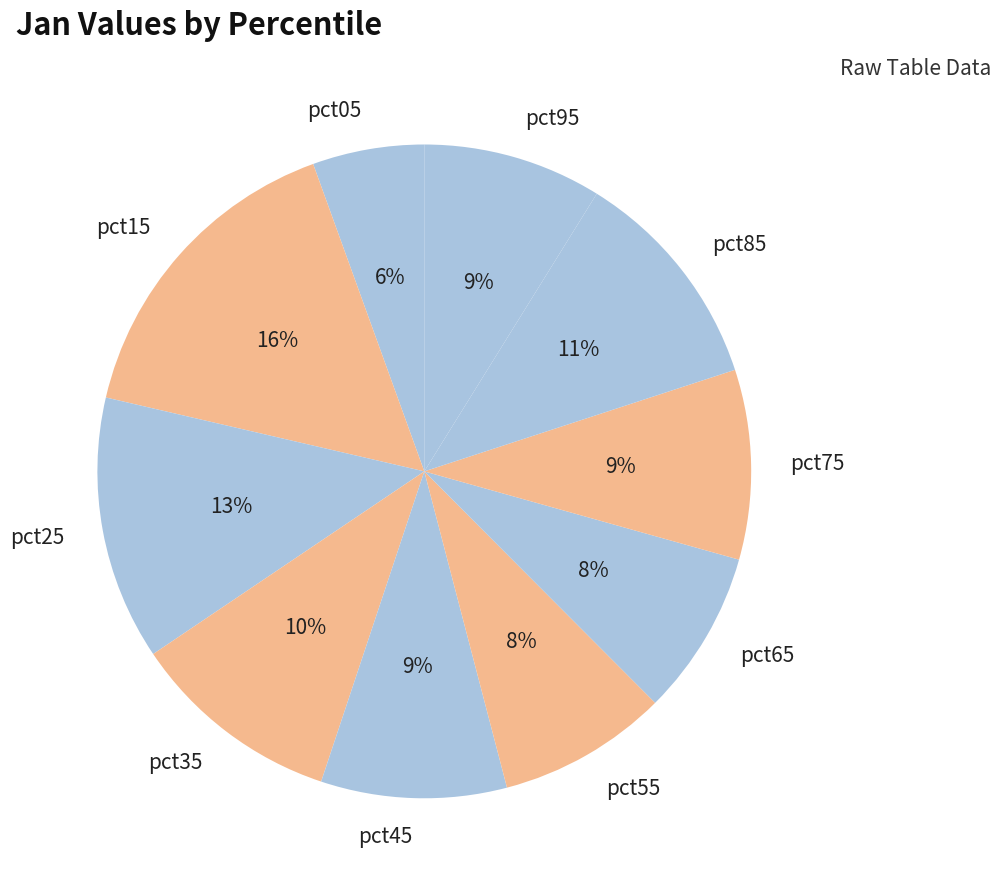

Does any single category account for the majority?

No